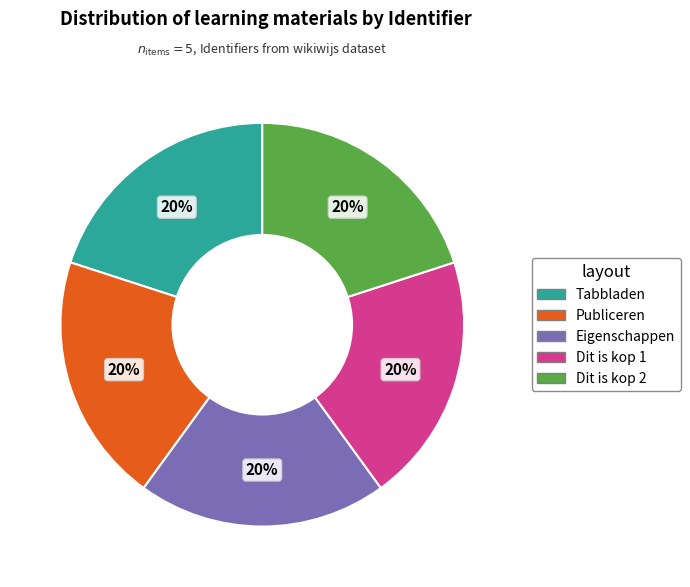

Is Tabbladen the majority of the pie?

No